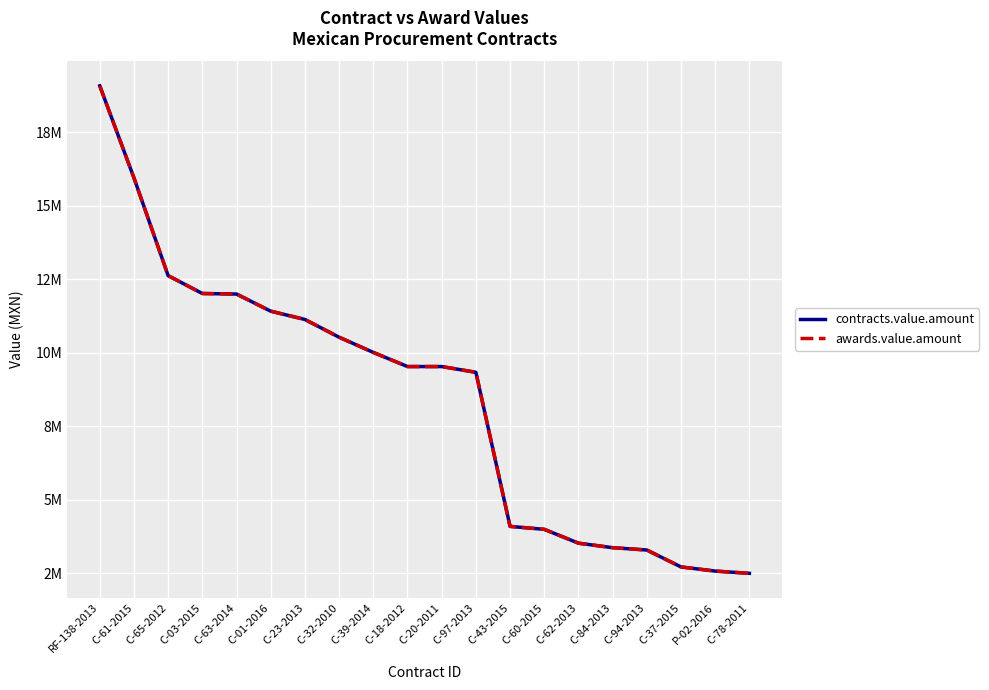

Read the awards.value.amount value at C-39-2014.

10015590.8